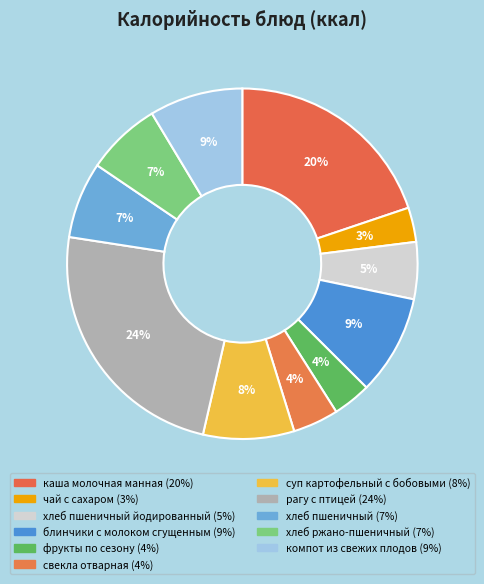

How many segments does this pie chart have?

11